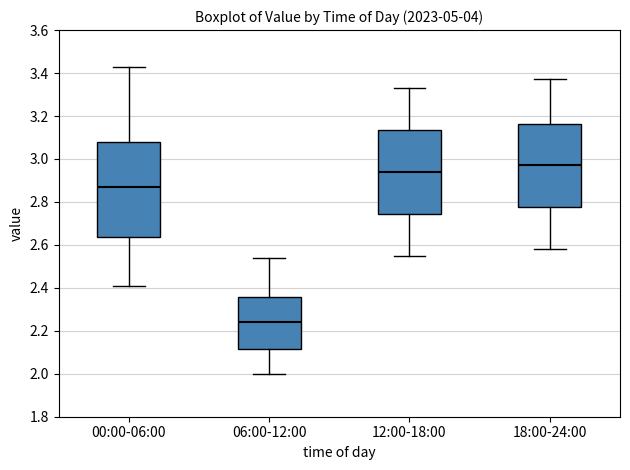

Reading left to right, transcribe this box plot: for each box, give where its median line is, the range the box spans, and where its two whiskers end, as read against the y-axis. The values are not printed on the chart, so give them approximately, as read against the axis.

00:00-06:00: median 2.88, box 2.64 to 3.08, whiskers 2.42 to 3.44
06:00-12:00: median 2.24, box 2.12 to 2.36, whiskers 2.00 to 2.54
12:00-18:00: median 2.94, box 2.74 to 3.14, whiskers 2.56 to 3.34
18:00-24:00: median 2.98, box 2.78 to 3.16, whiskers 2.58 to 3.38